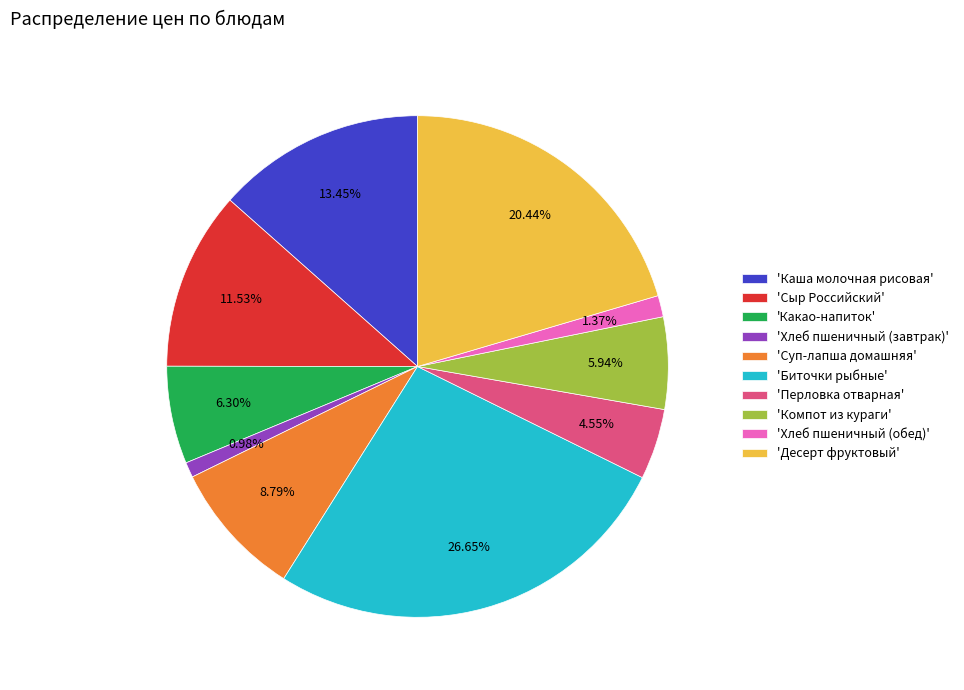

Do 'Компот из кураги' and 'Перловка отварная' together represent more than half of the pie?

No